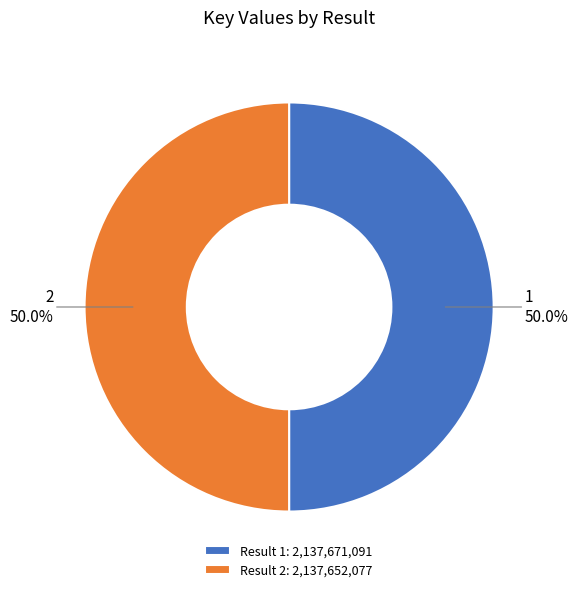

Approximately how many times larger is the value at 1 compared to 2?

1.0